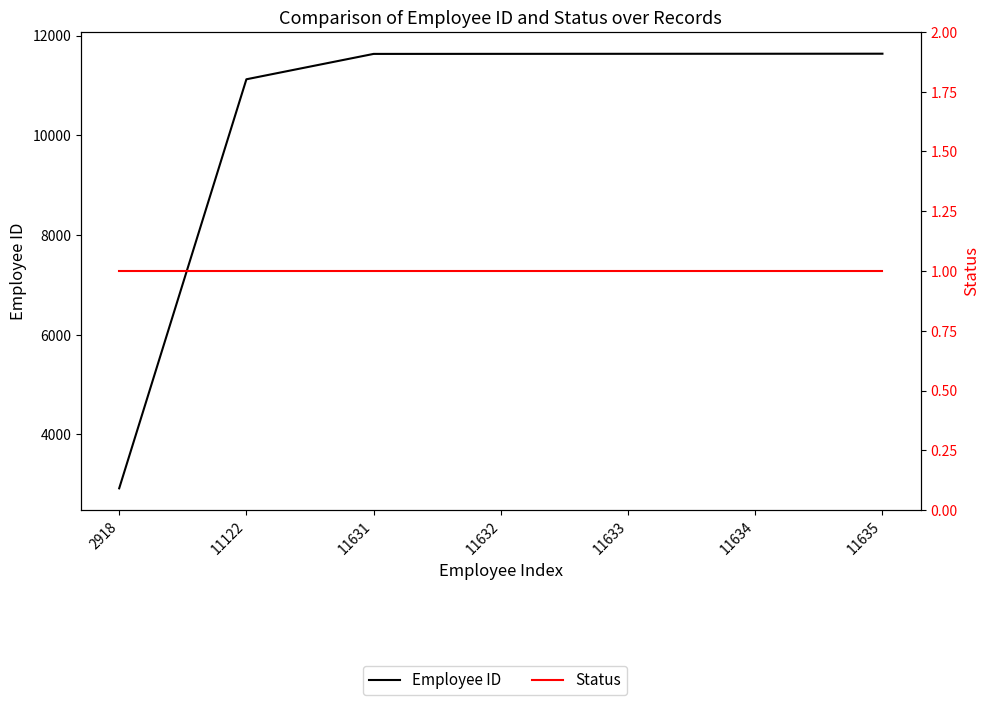

What is the sum of the Employee ID values at 11634 and 2918?

14552